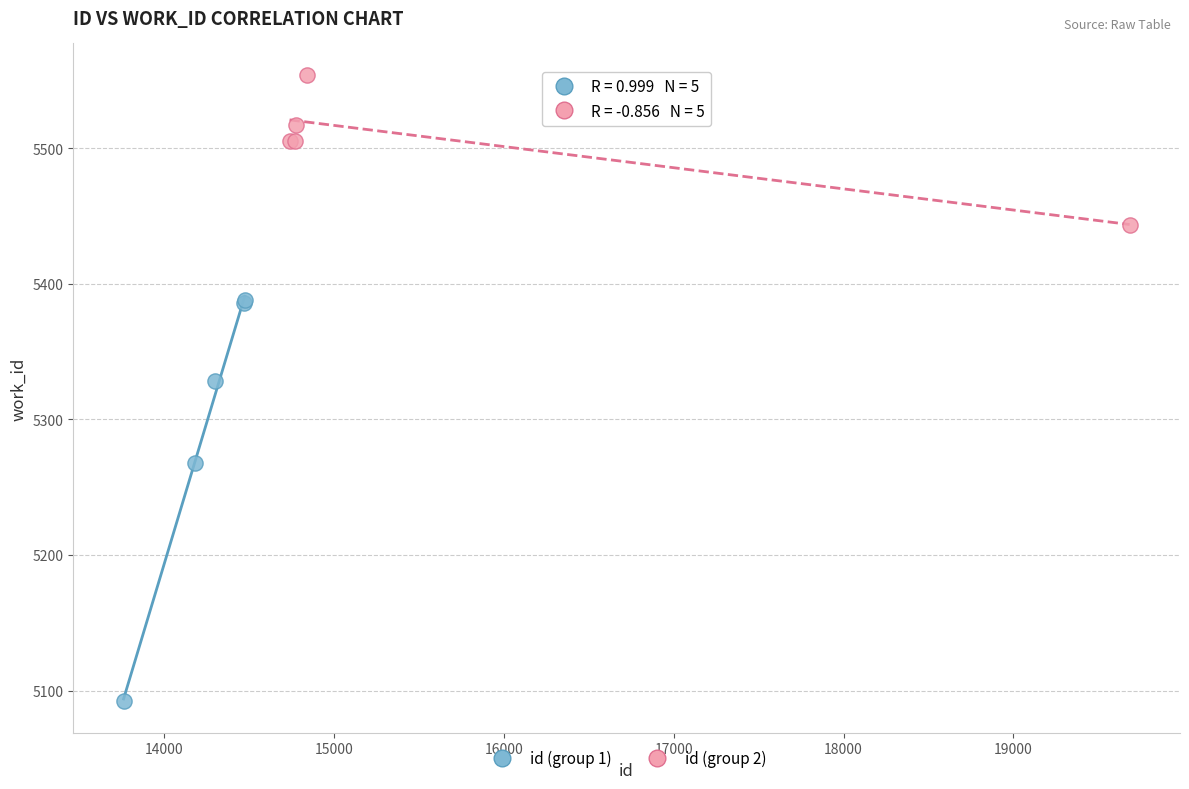

Which series has the largest Y range (max minus min)?

id (group 1)